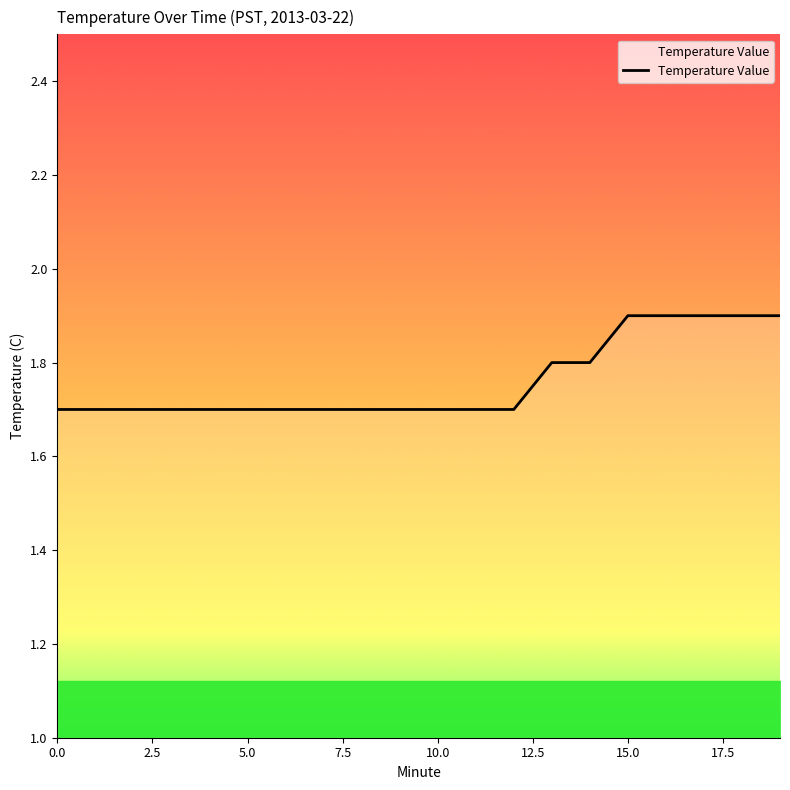

Reading left to right, what are all the values shown in this chart?

1.7	1.7	1.7	1.7	1.7	1.7	1.7	1.7	1.7	1.7	1.7	1.7	1.7	1.8	1.8	1.9	1.9	1.9	1.9	1.9